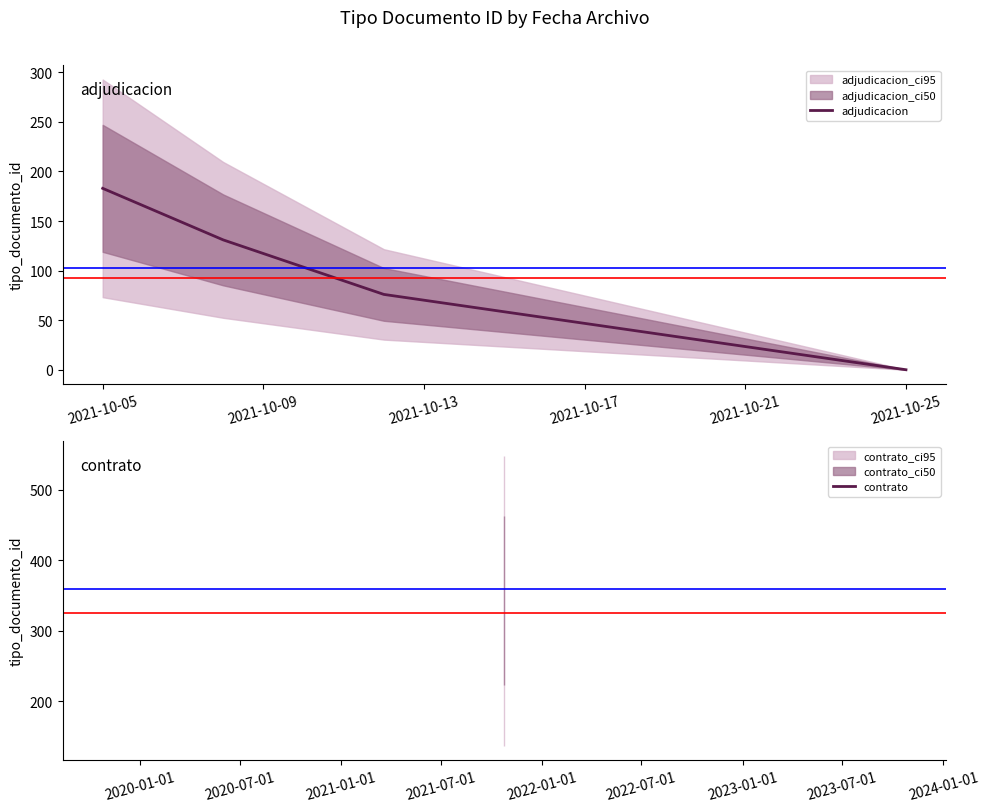

How many values are between 76 and 183?

3